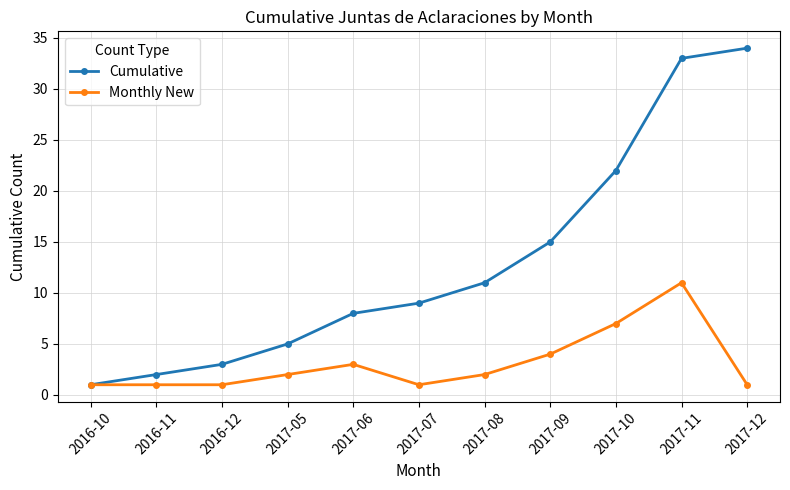

What is the sum of all Cumulative values?

143